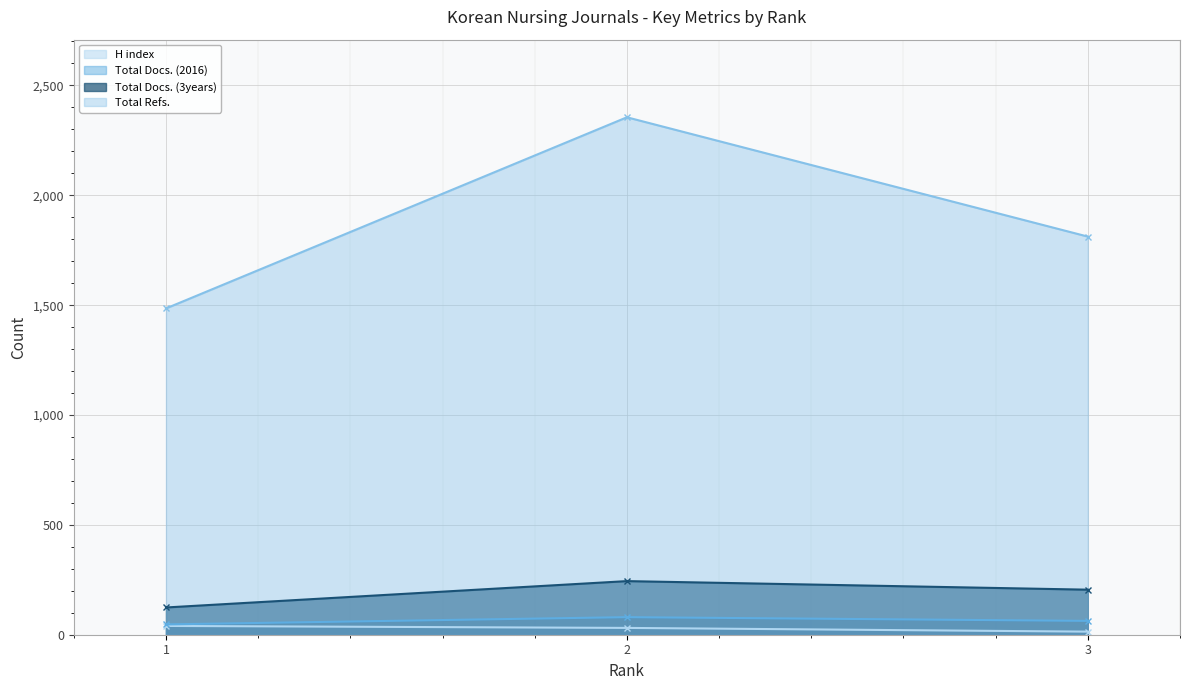

How many lines are shown in the chart?

4